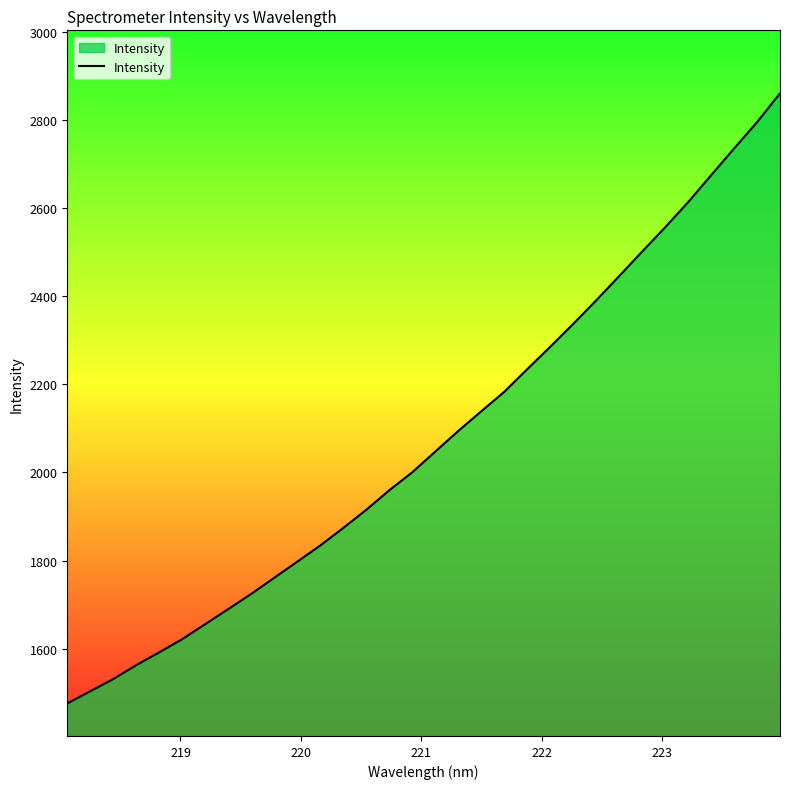

What is the smallest value displayed?

1475.9